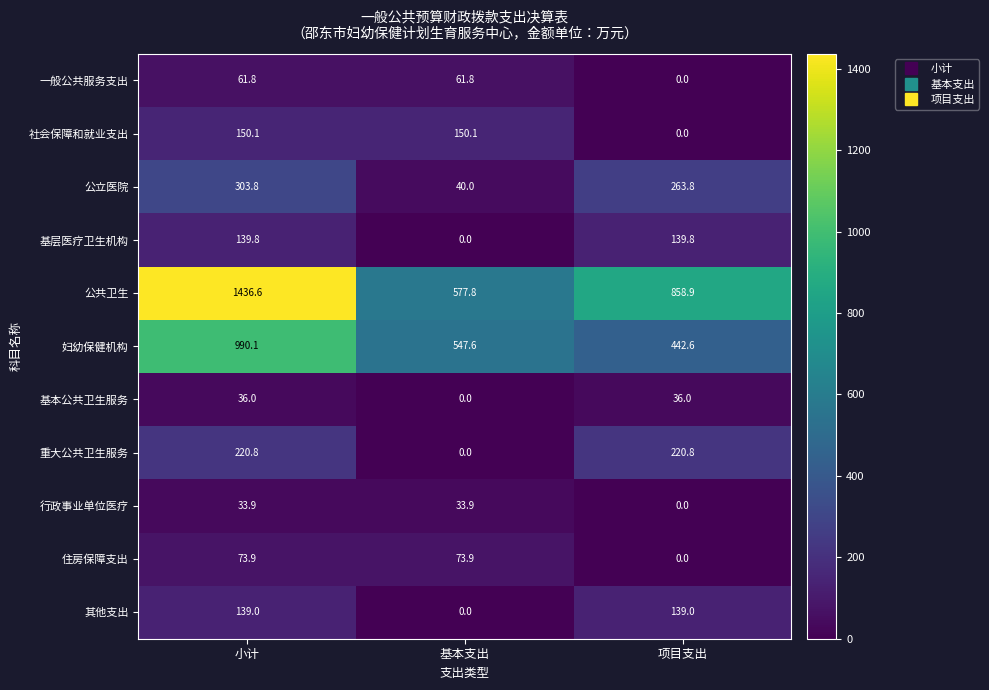

At how many categories does at least one series exceed 823?

2